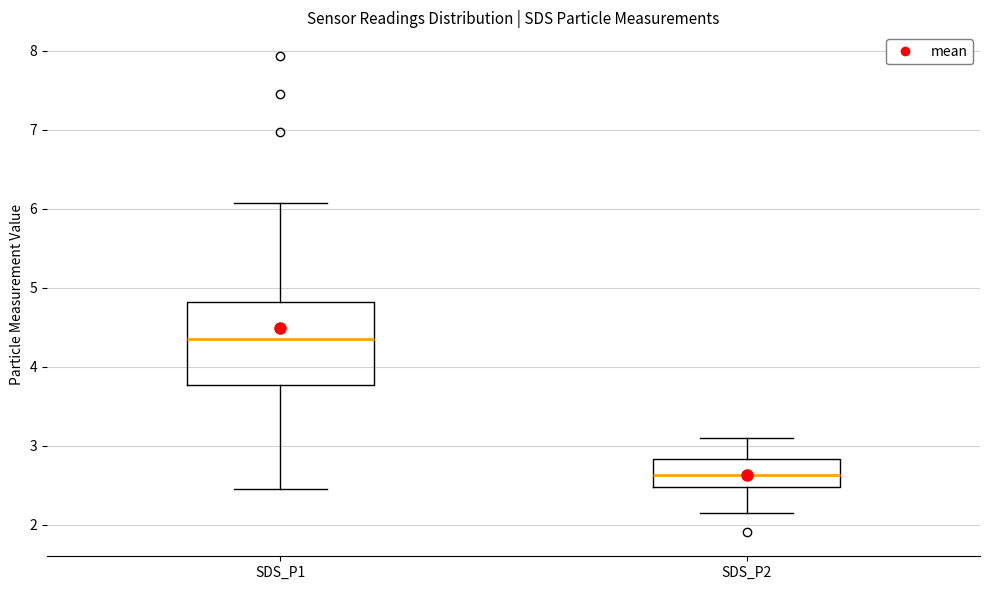

Which box is the tallest, from its lower edge to its upper edge?

SDS_P1